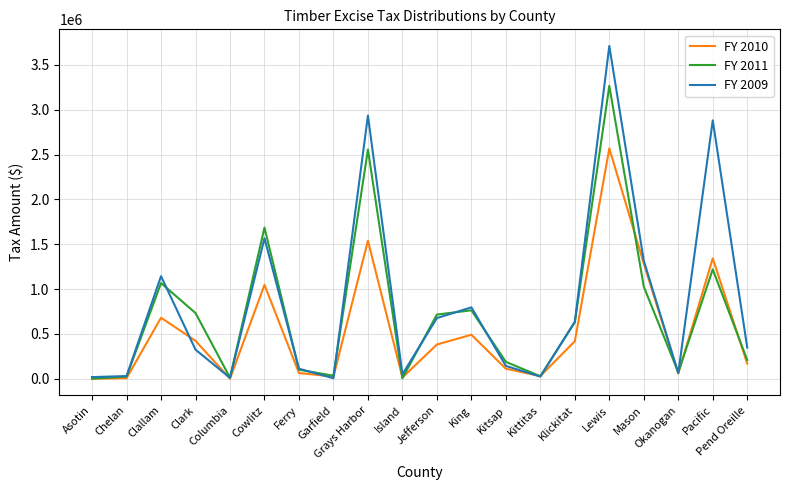

How many values in the FY 2010 series are below 381824?

10